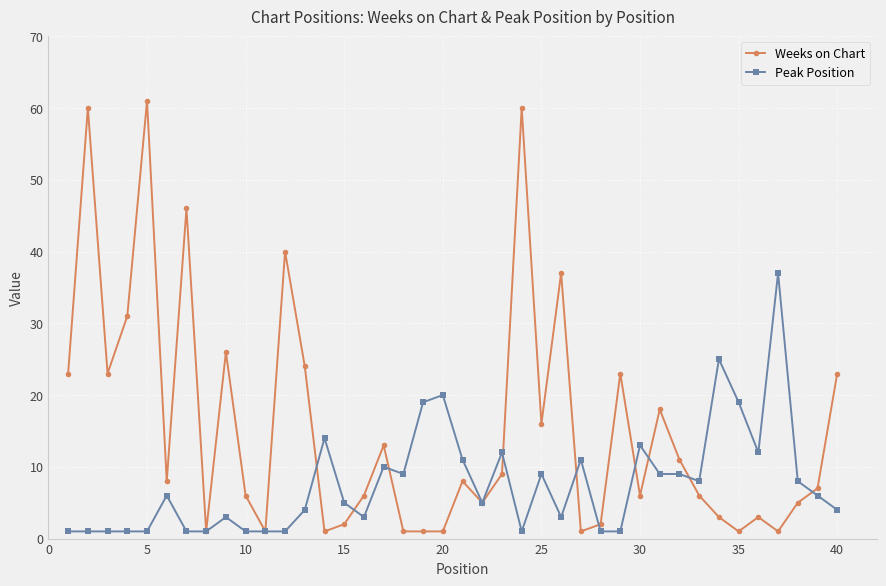

Which series has the largest total across all categories?

Weeks on Chart